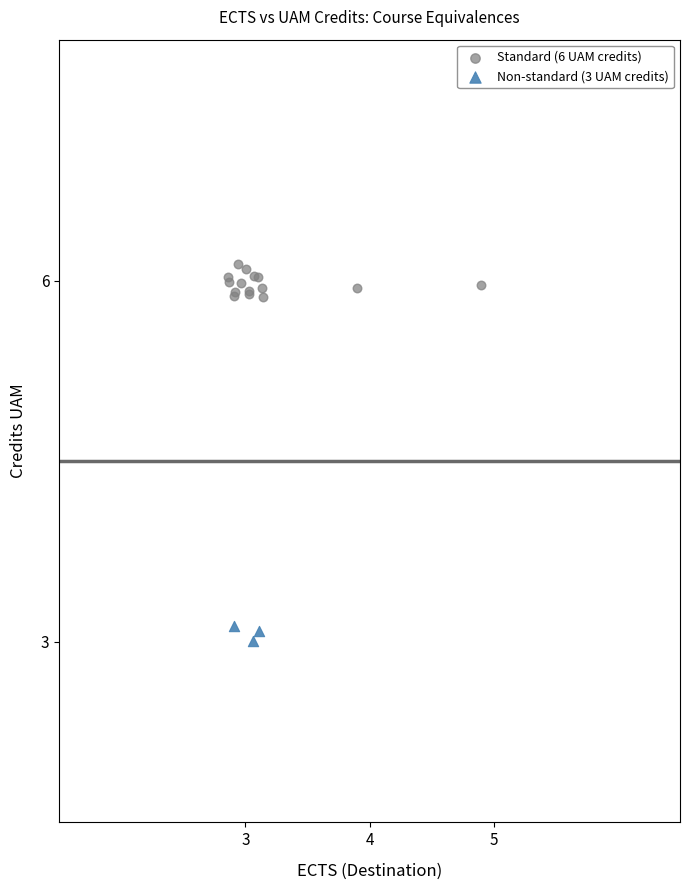

Which series contains the lowest Y value?

Non-standard (3 UAM credits)